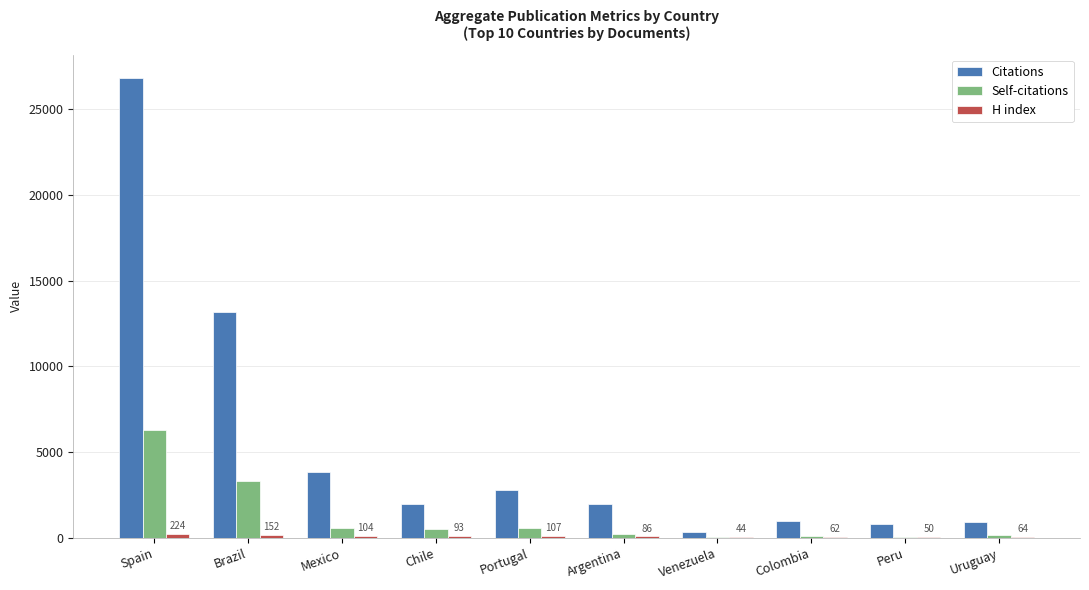

Read the Citations value at Spain.

26852